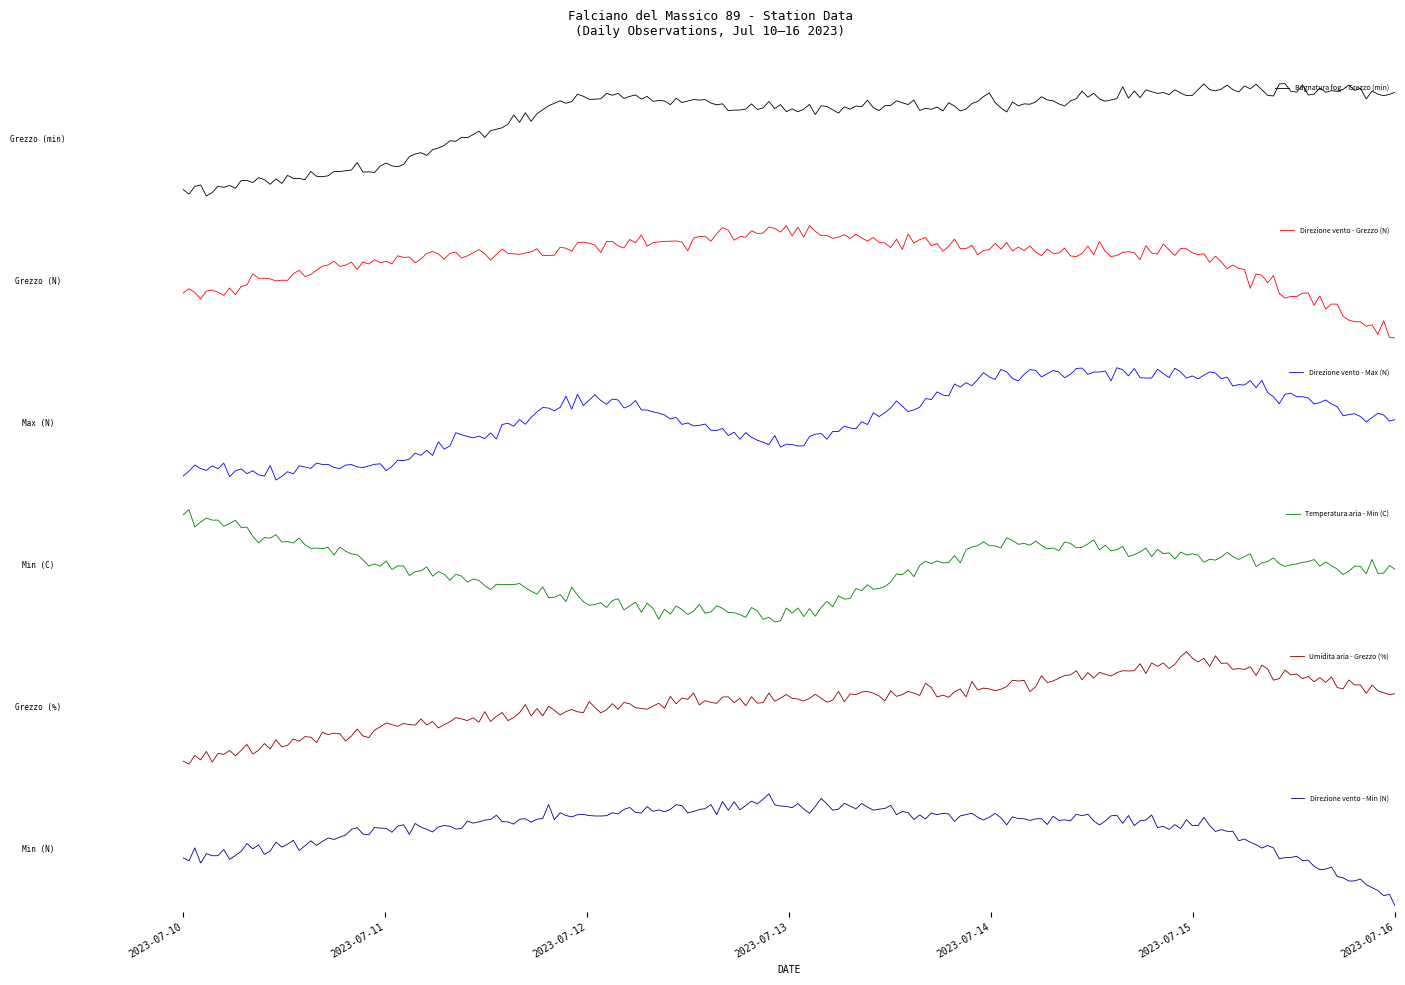

What is the value of the Umidita aria - Grezzo (%) point at the 4th from the left?

77.0